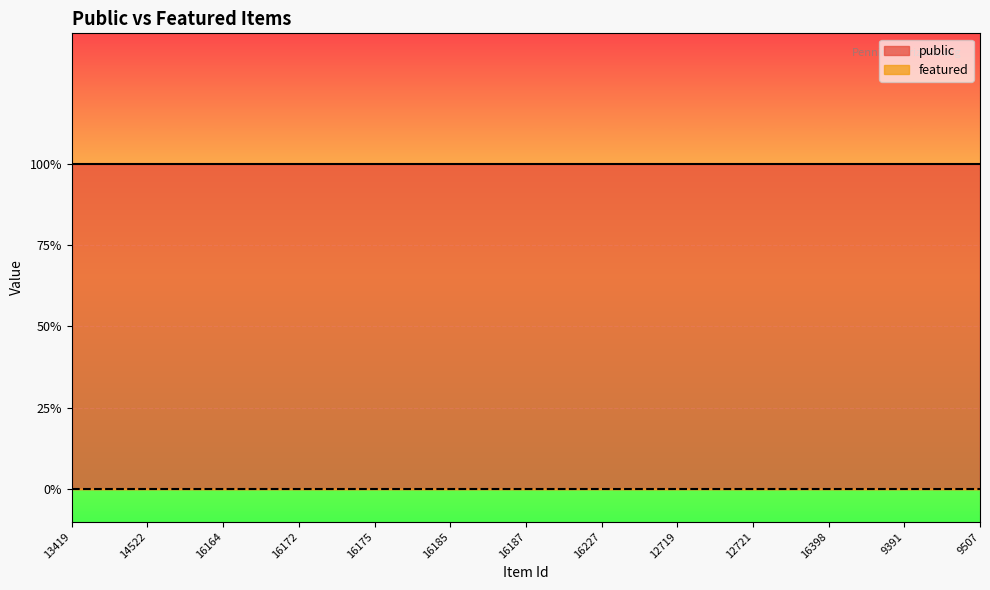

Reading right to left, what are all the values shown in this chart?

public: 1	1	1	1	1	1	1	1	1	1	1	1	1	1	1	1	1	1	1	1	1	1	1	1	1
featured: 0	0	0	0	0	0	0	0	0	0	0	0	0	0	0	0	0	0	0	0	0	0	0	0	0